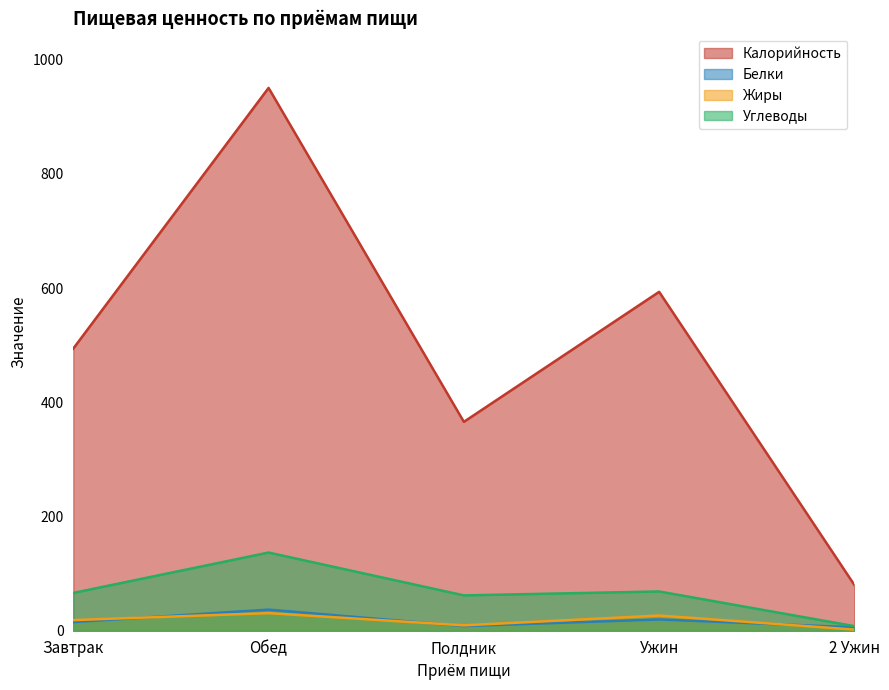

List the series in order of their peak value, highest first.

Калорийность, Углеводы, Белки, Жиры